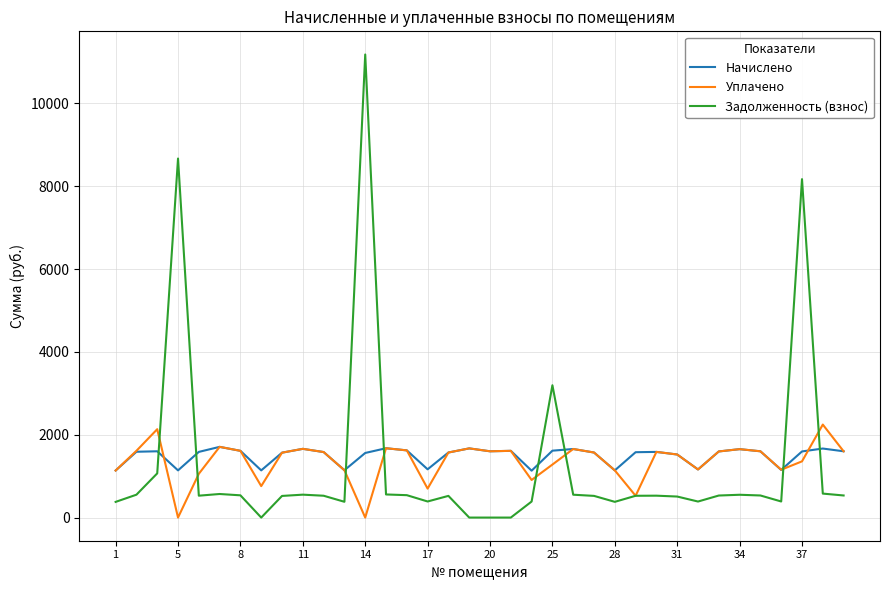

Which series has the widest spread of values?

Задолженность (взнос)